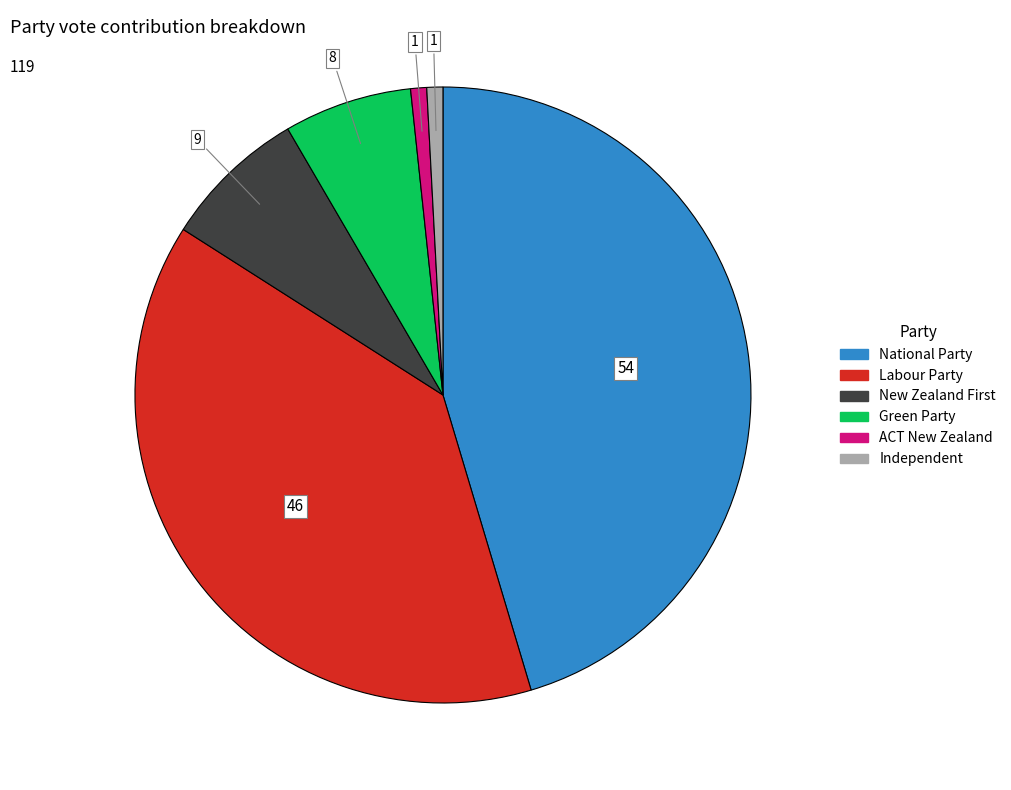

Between National Party and Independent, which is larger?

National Party